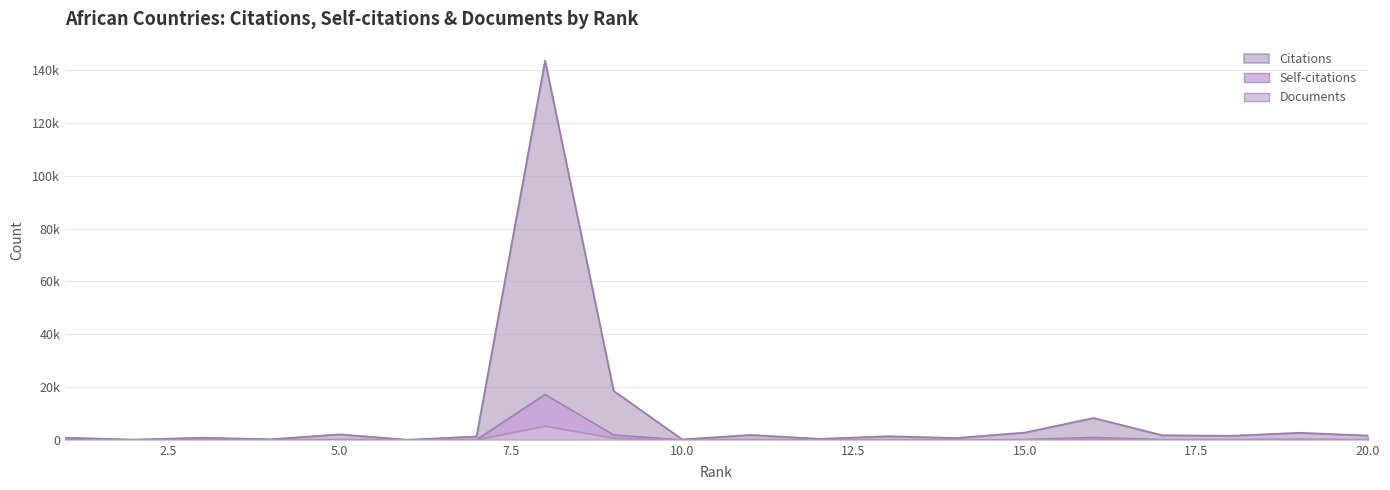

Which series changed the most between 4 and 10?

Citations